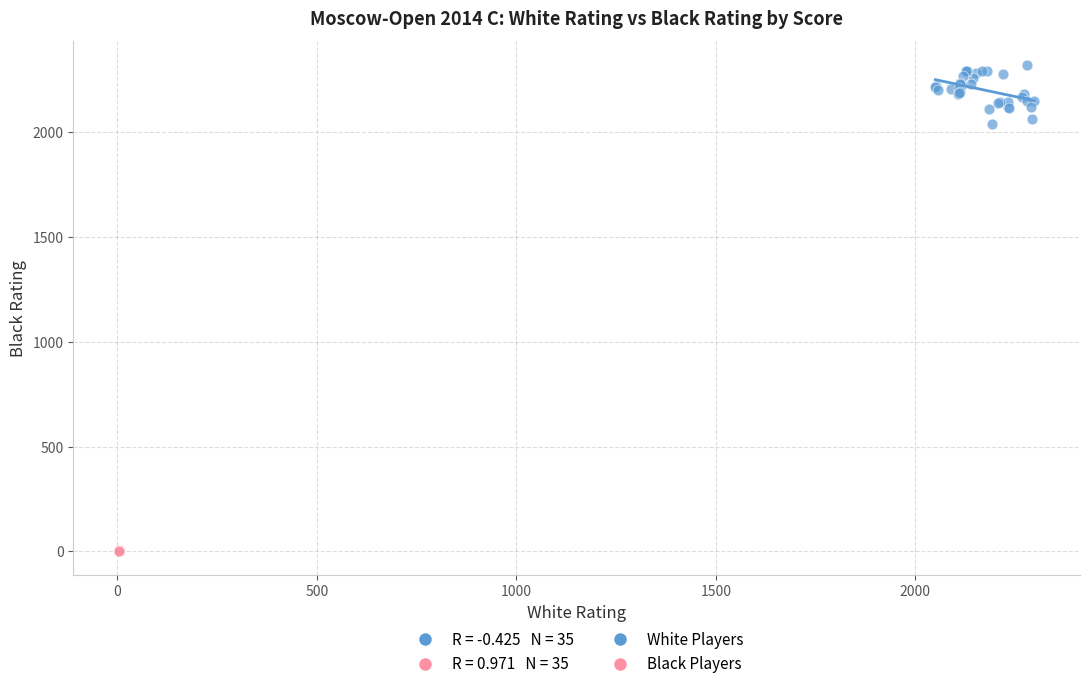

Which series contains the highest Y value?

White Players